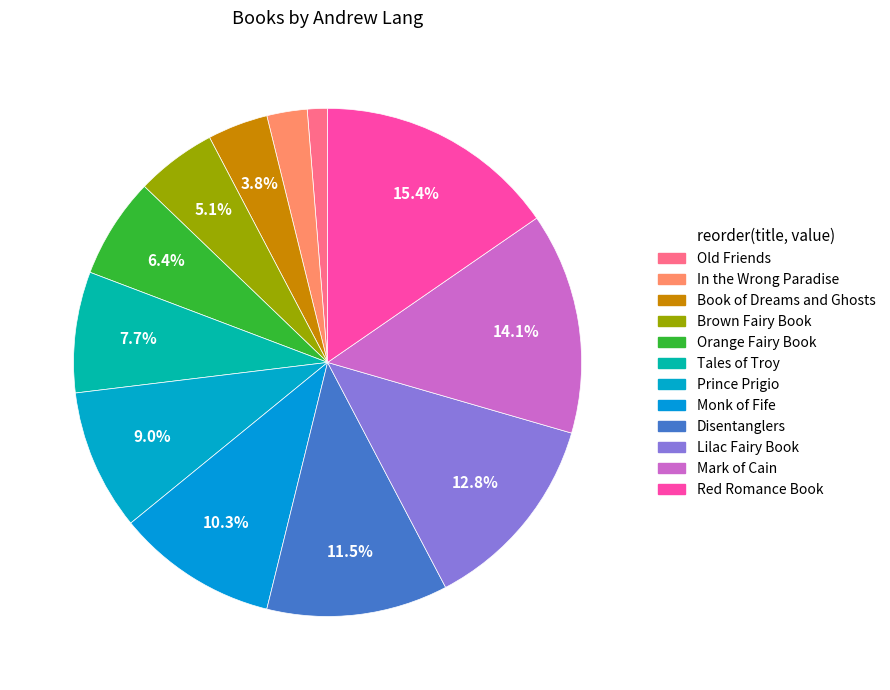

How many segments does this pie chart have?

12